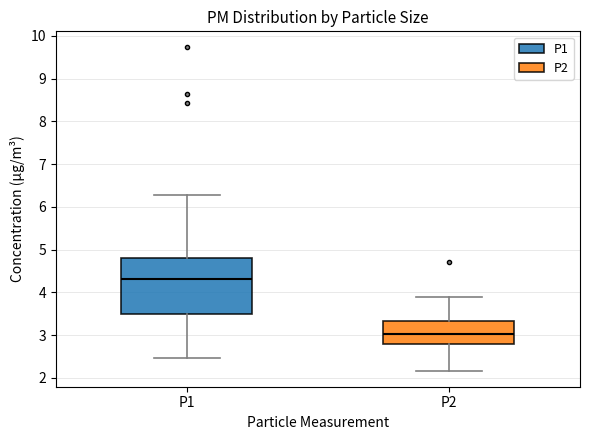

Which box is the tallest, from its lower edge to its upper edge?

P1